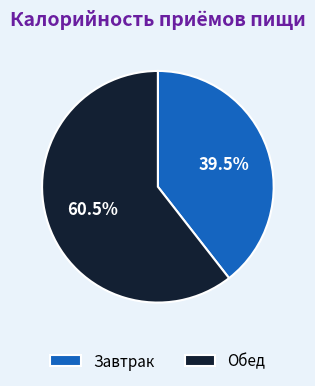

What is the largest slice in the pie chart?

Обед